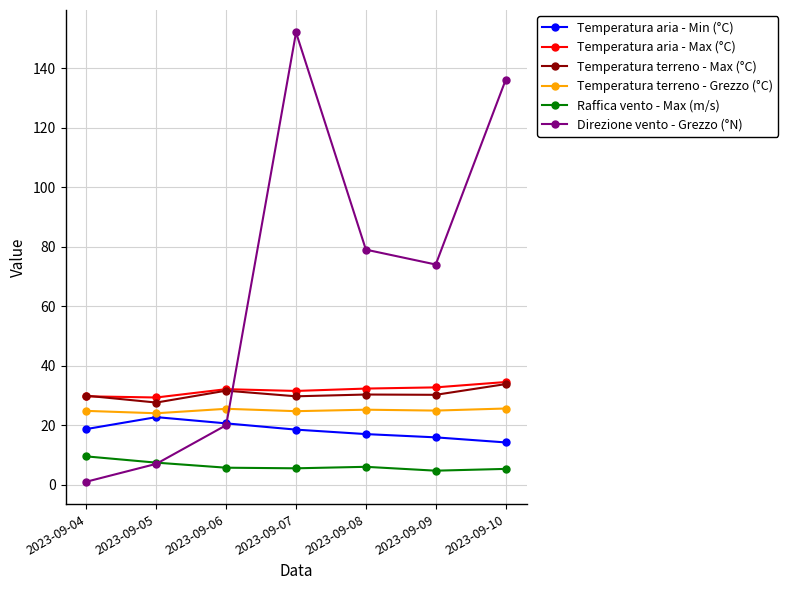

Which series has the largest range (max minus min)?

Direzione vento - Grezzo (°N)